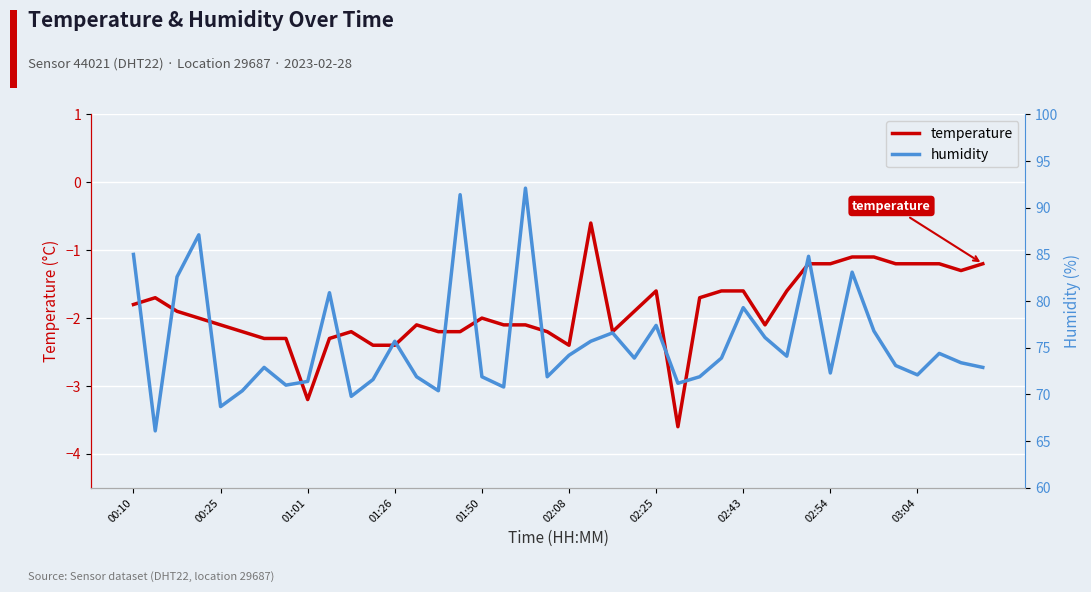

In humidity, how many points are lower than both neighbors (excluding endpoints)?

12